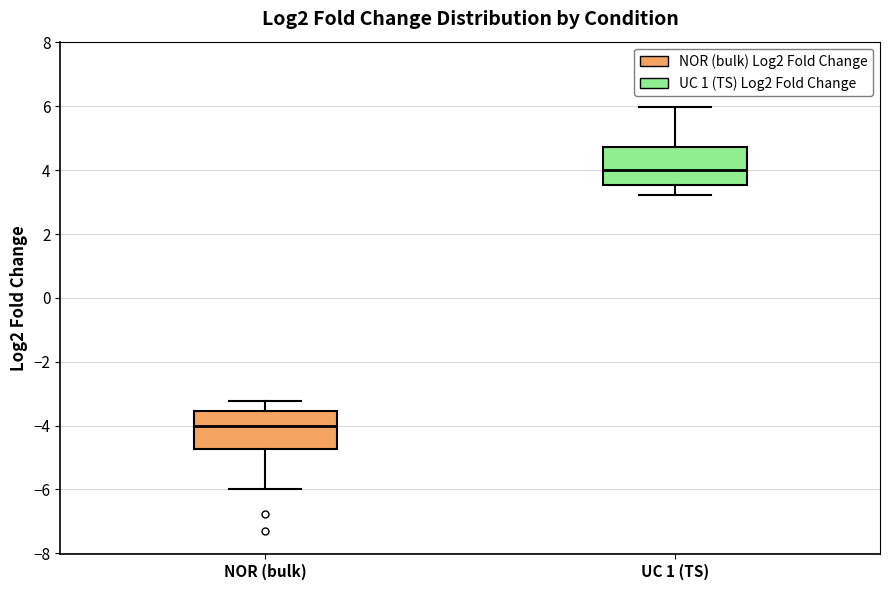

Which box's median line is the highest?

UC 1 (TS)